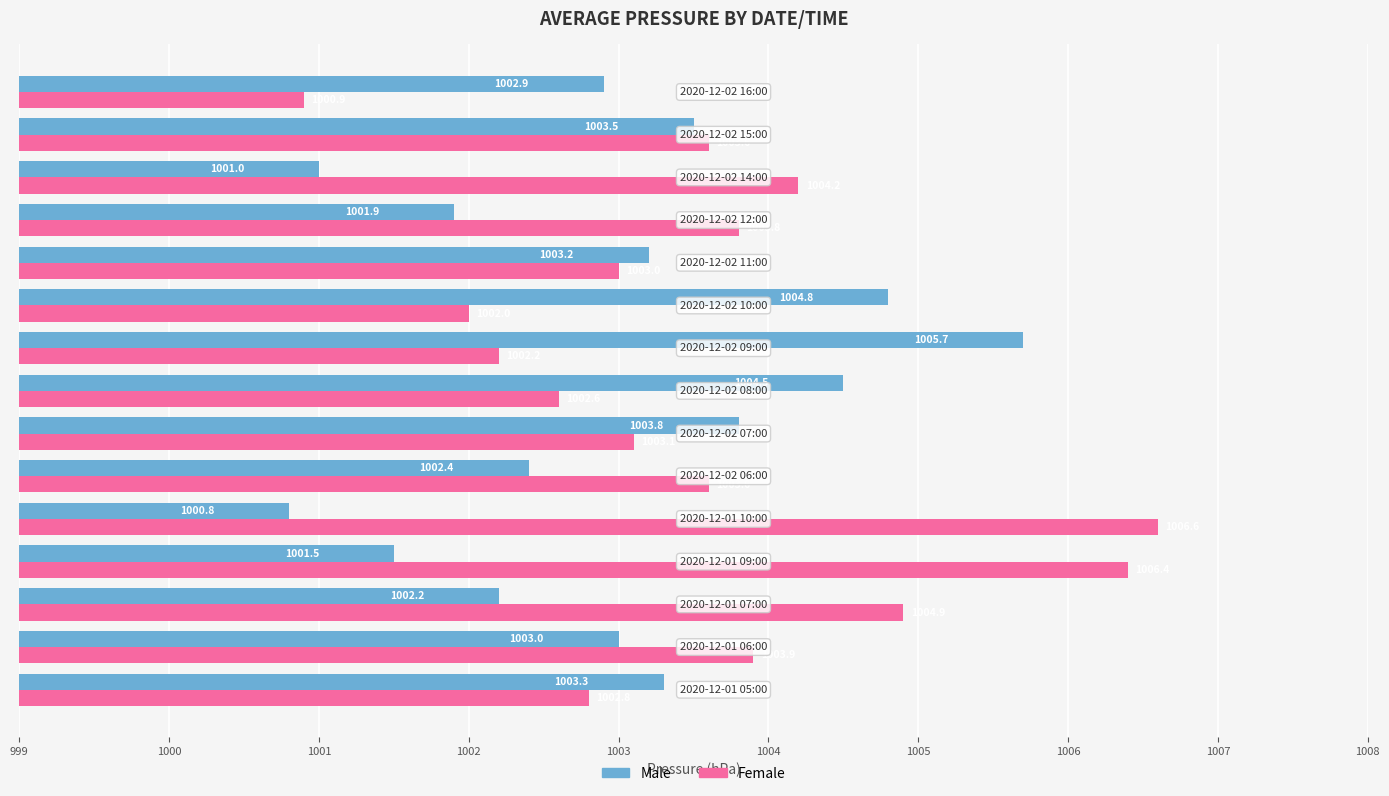

At how many categories does at least one series exceed 1003?

14